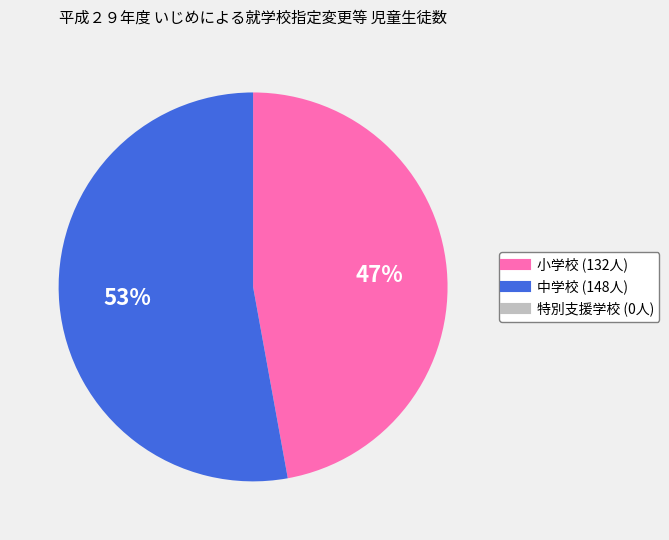

To the nearest percent, what portion does 中学校 represent?

53%